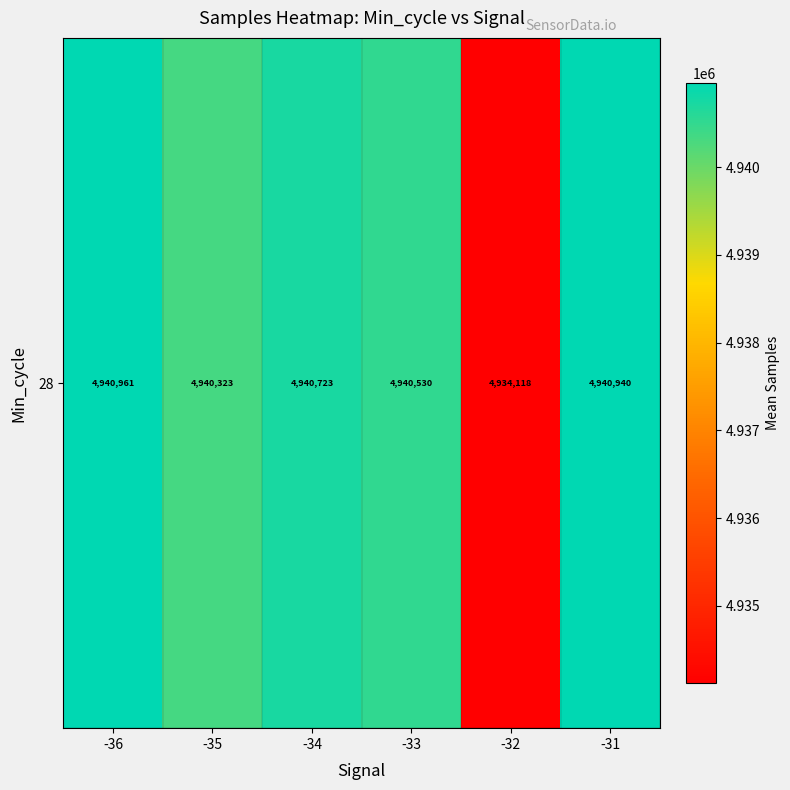

Which has a higher value, -31 or -32?

-31